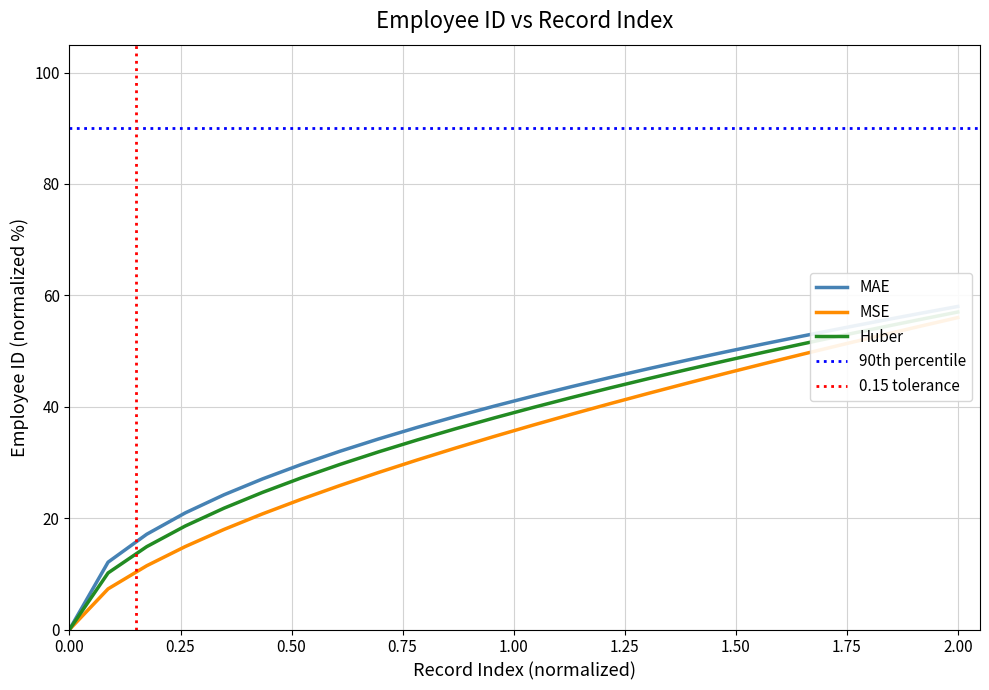

The MSE series shows 20.8 at 10. True or false?

False